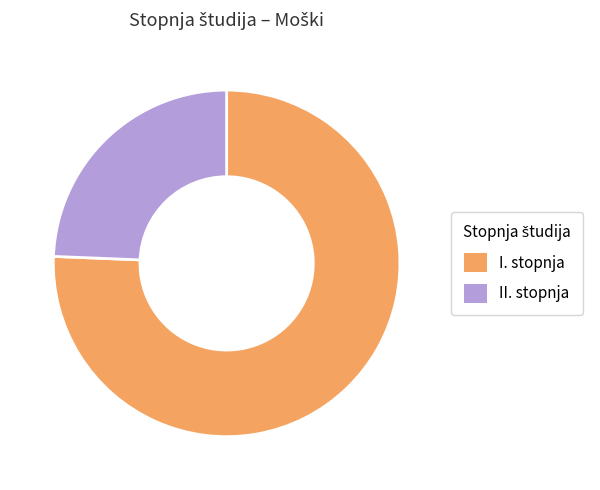

Rank the categories by value from lowest to highest.

II., I.